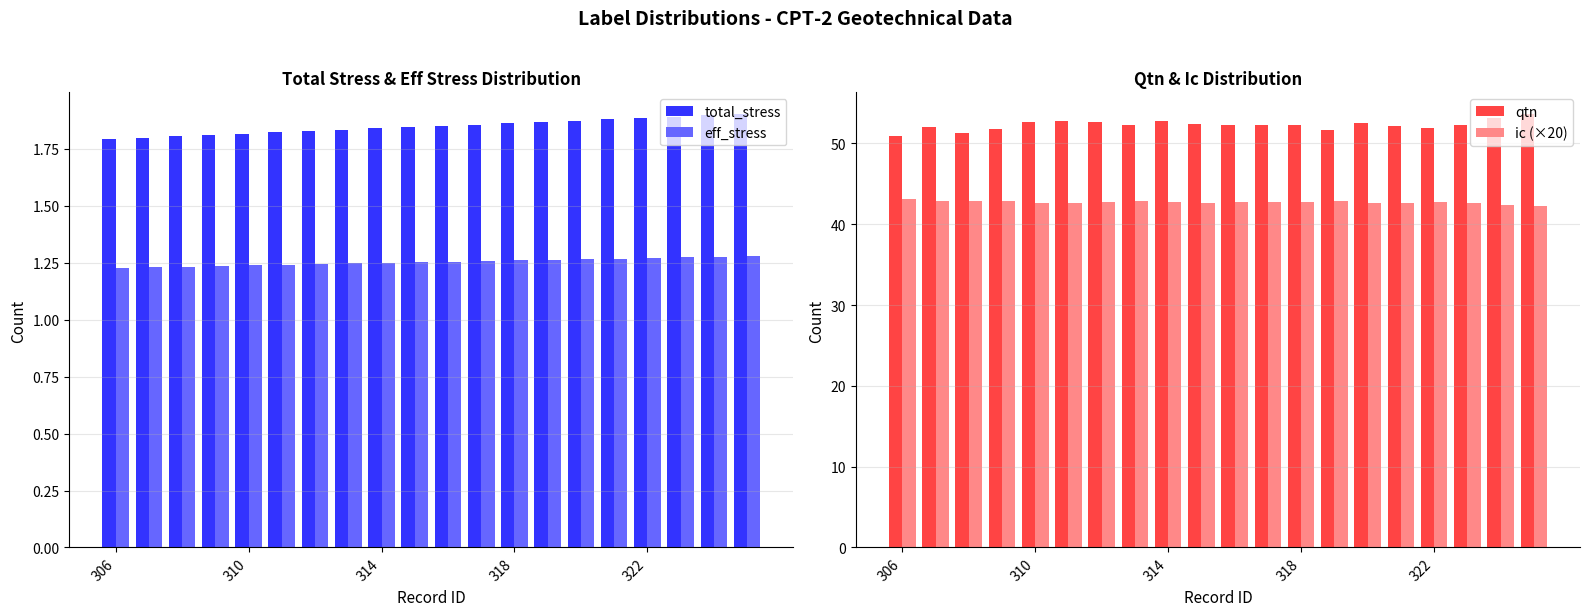

The eff_stress series shows 0.8 at 306. True or false?

False